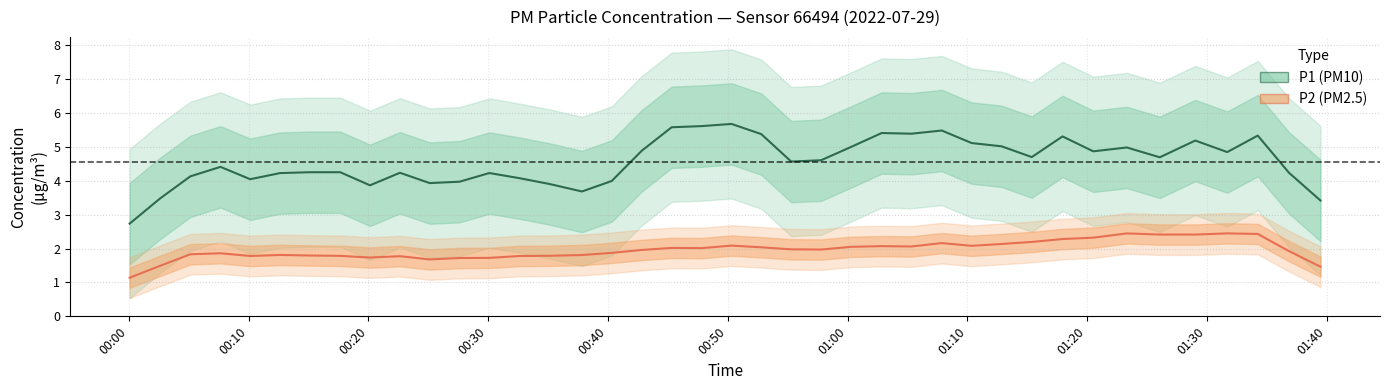

At how many categories does at least one series exceed 2?

40